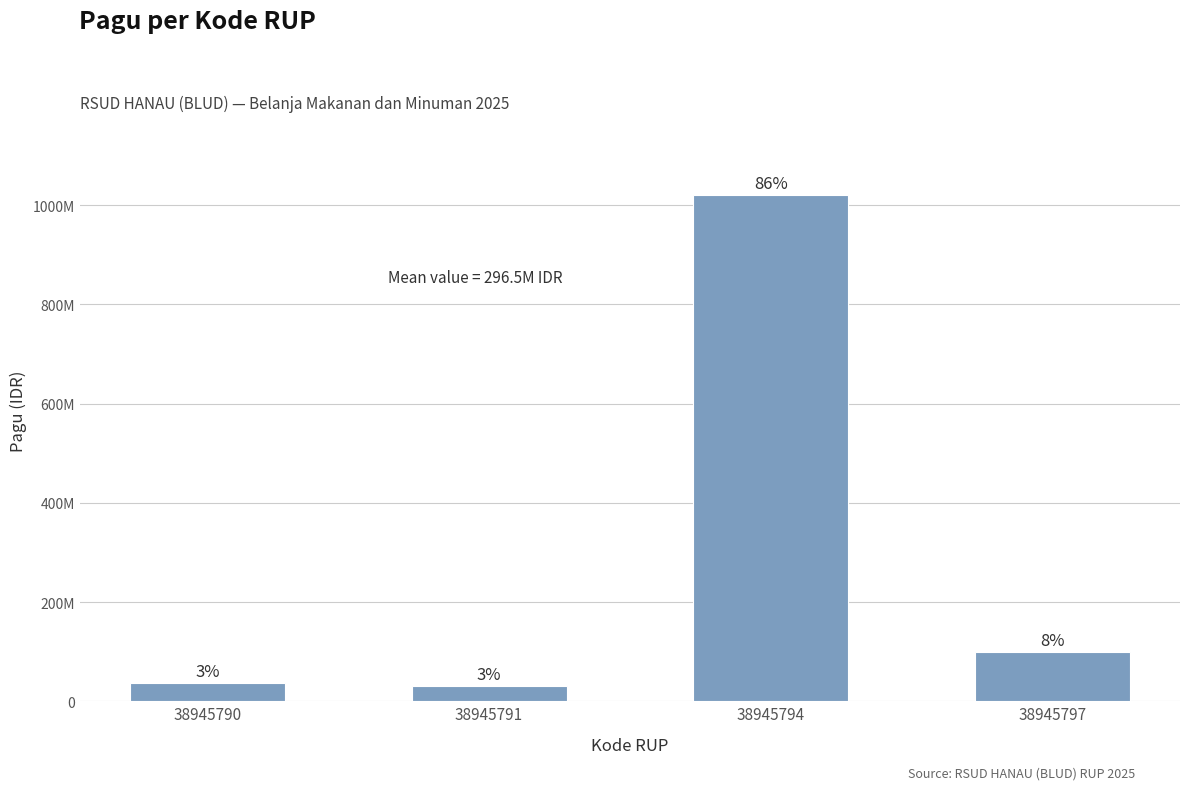

Are the bars horizontal?

No